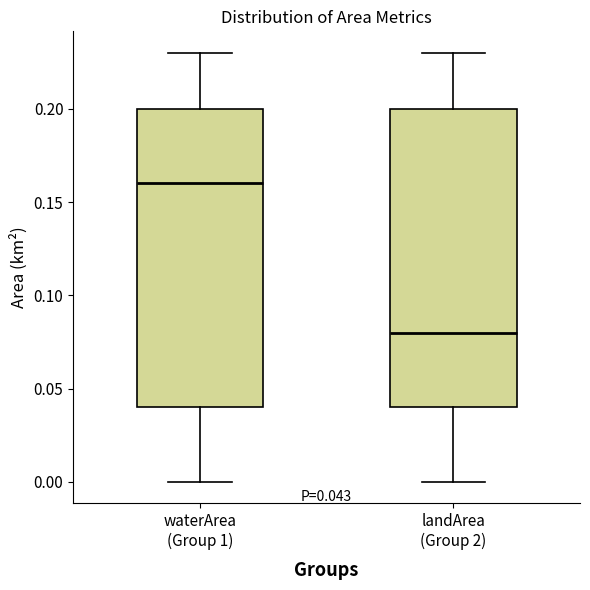

Which box has the highest median line?

waterArea (Group 1)